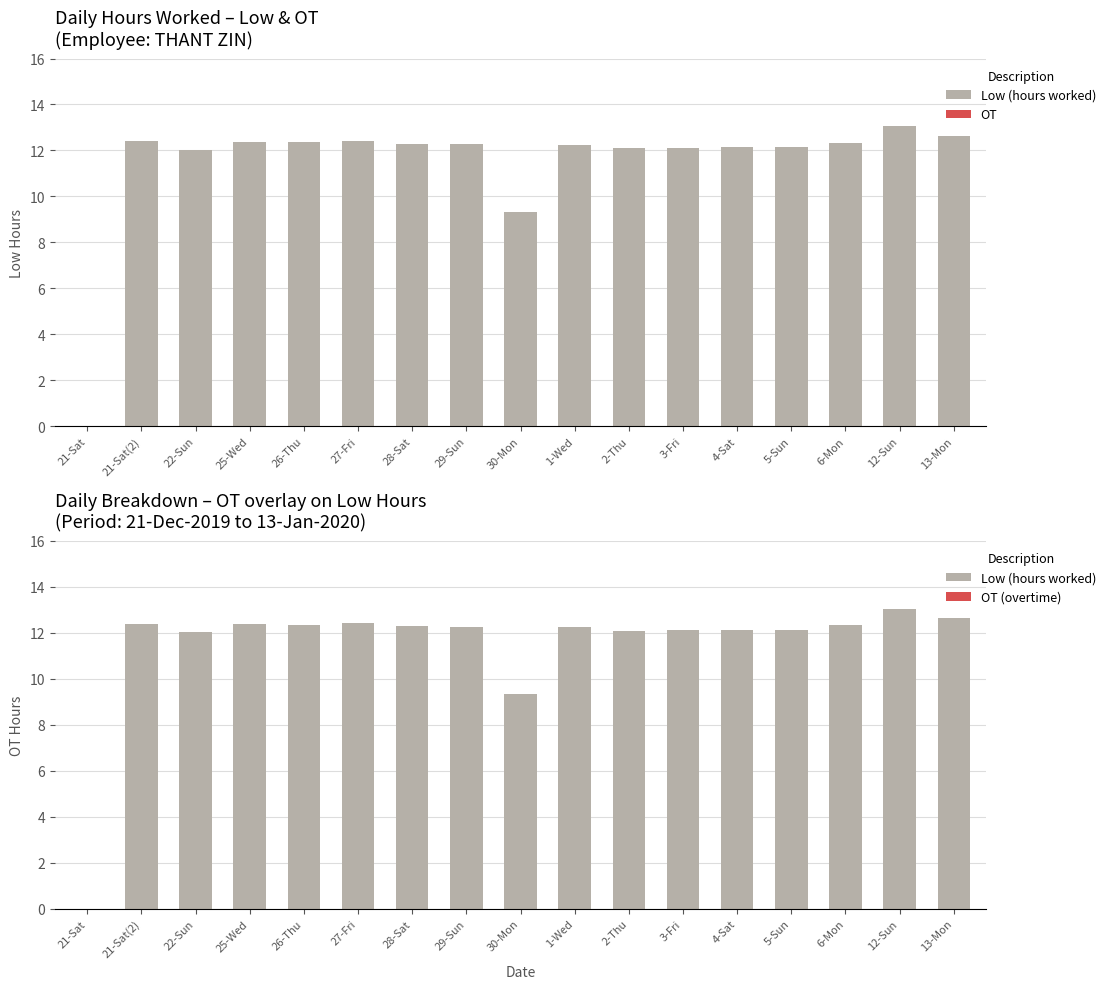

What is the maximum value shown in the chart?

13.1